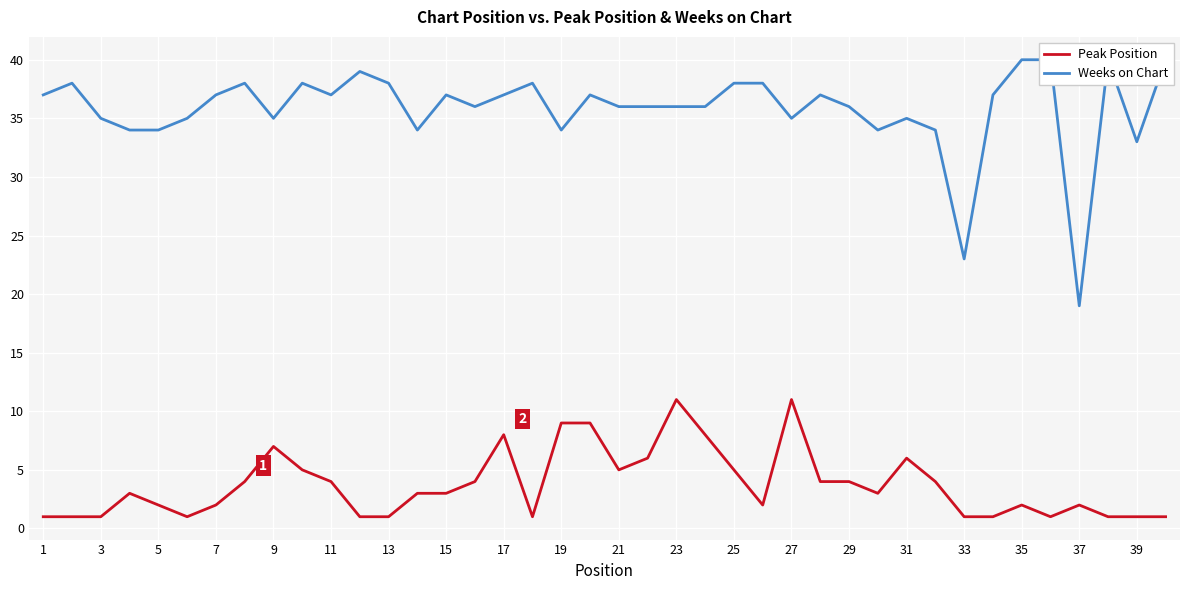

The value of Peak Position at 39 is 1. True or false?

True